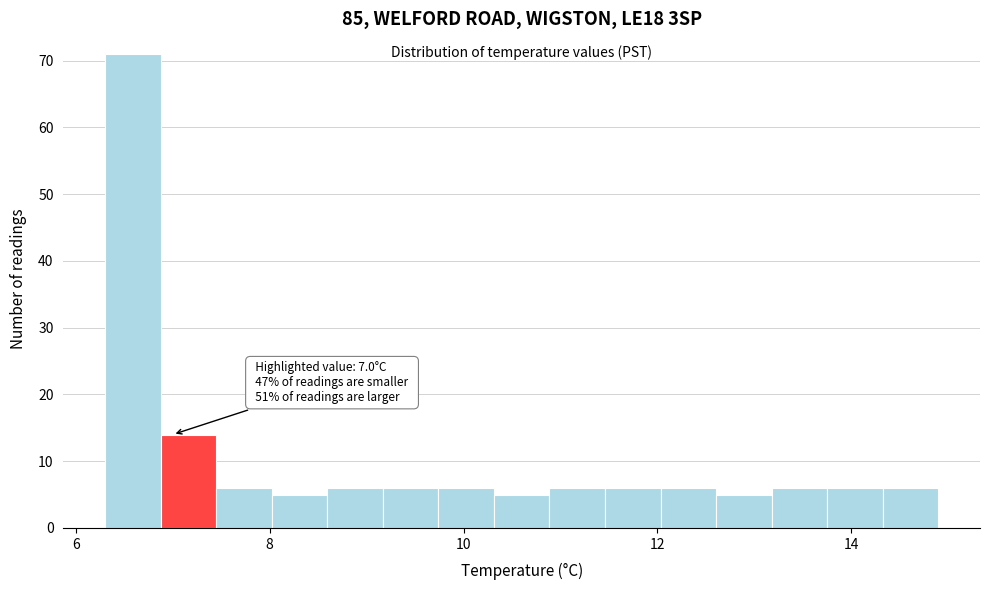

Around what value on the x-axis is the tallest bar? Give the approximate position of its centre, as read against the axis.

6.6